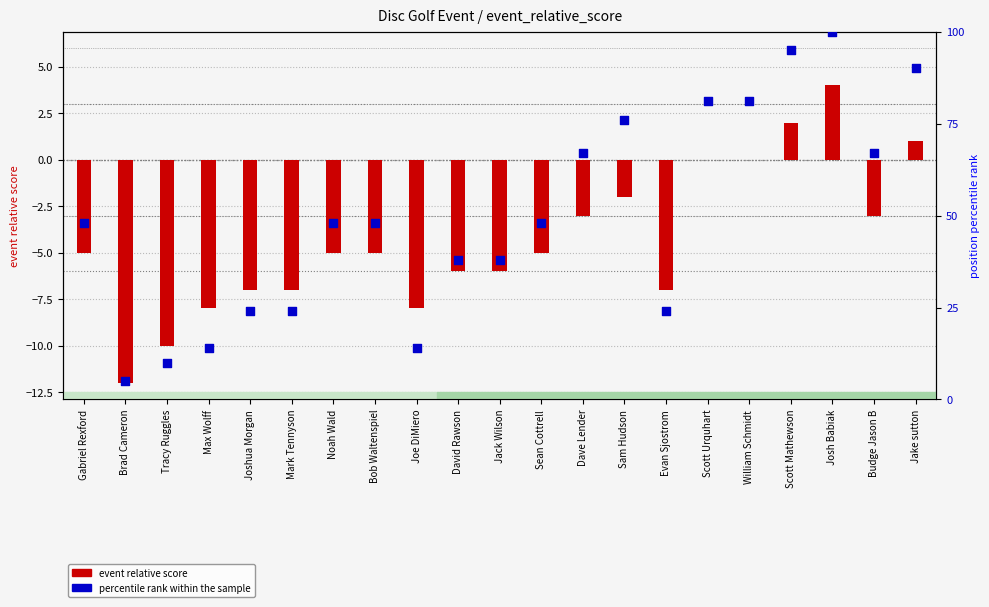

Which series contains the highest Y value?

percentile rank within the sample